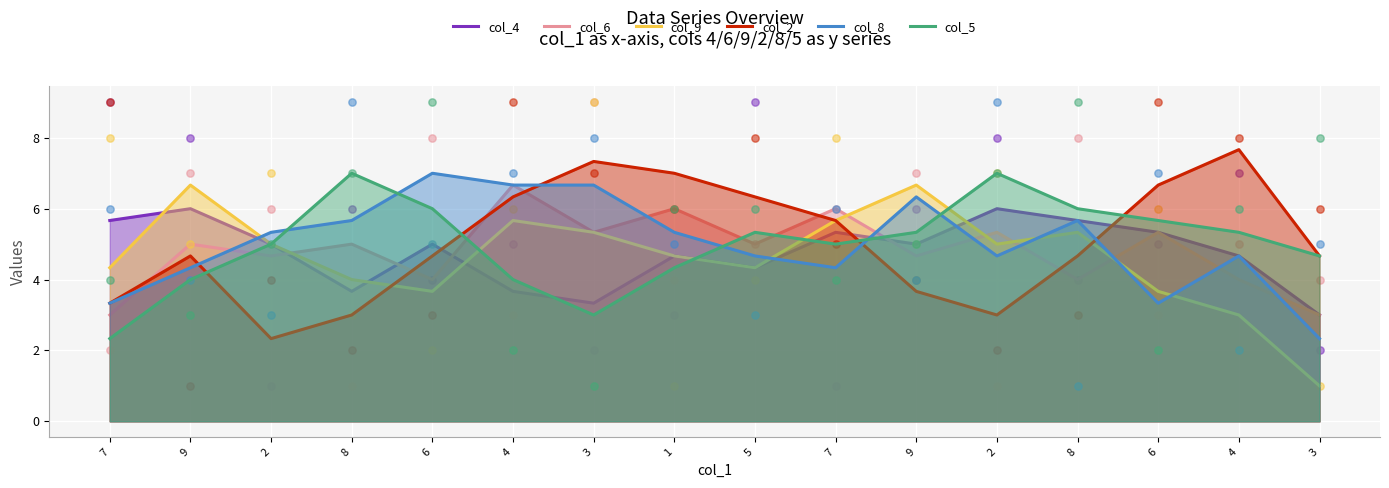

Which series contains the highest Y value?

col_2